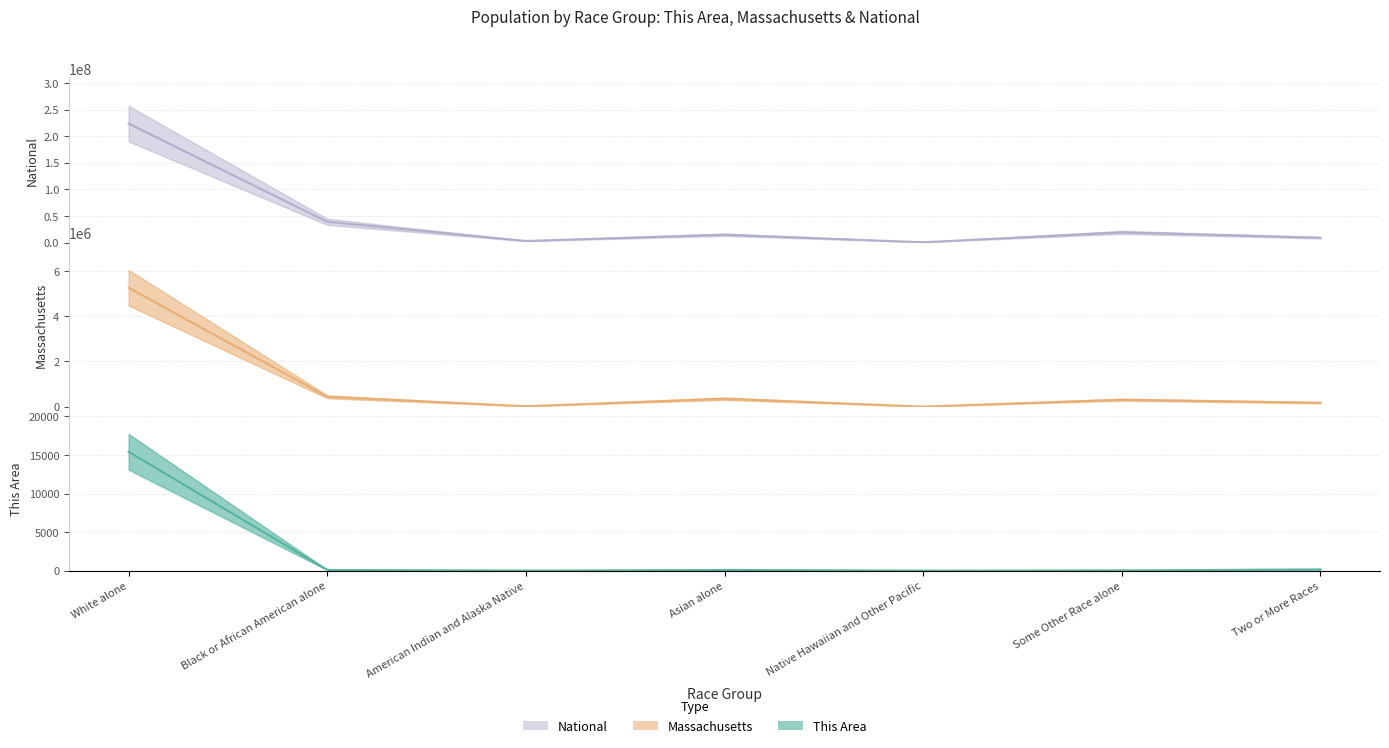

Where does the National series first go above 14674252?

White alone